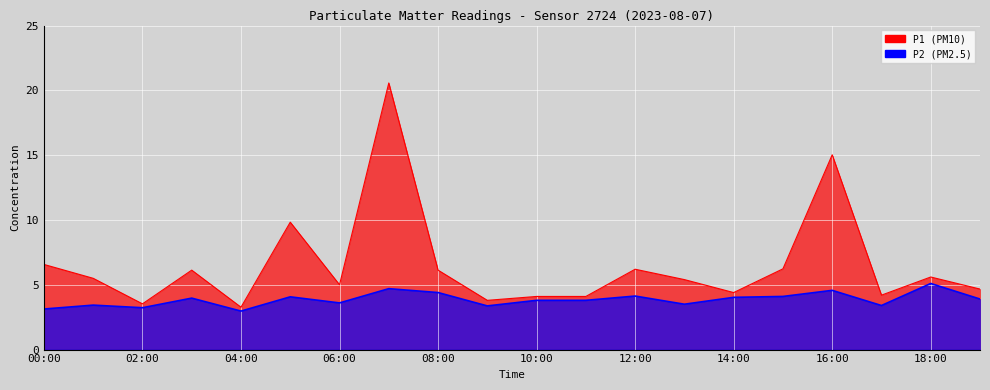

What is the smallest value displayed?

3.0